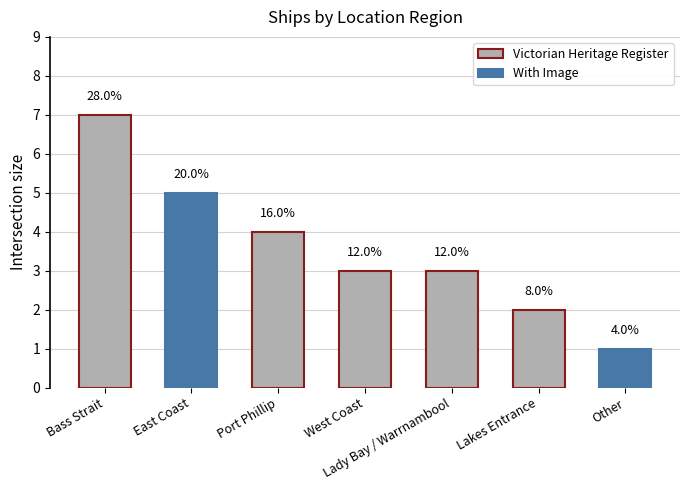

Does the chart contain any negative values?

No